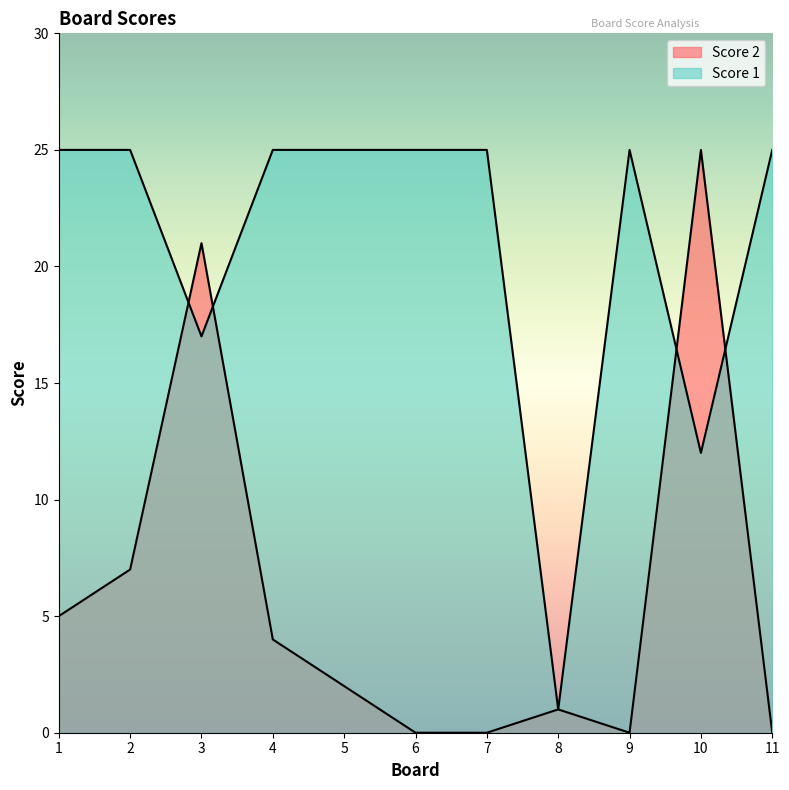

Is the value of Score 1 at 2 greater than the value of Score 2 at 10?

No